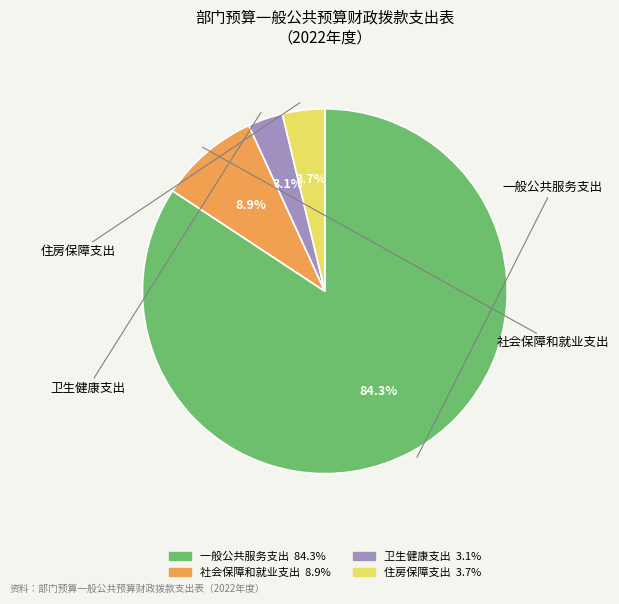

Combined, do 住房保障支出 and 一般公共服务支出 account for over 50%?

Yes